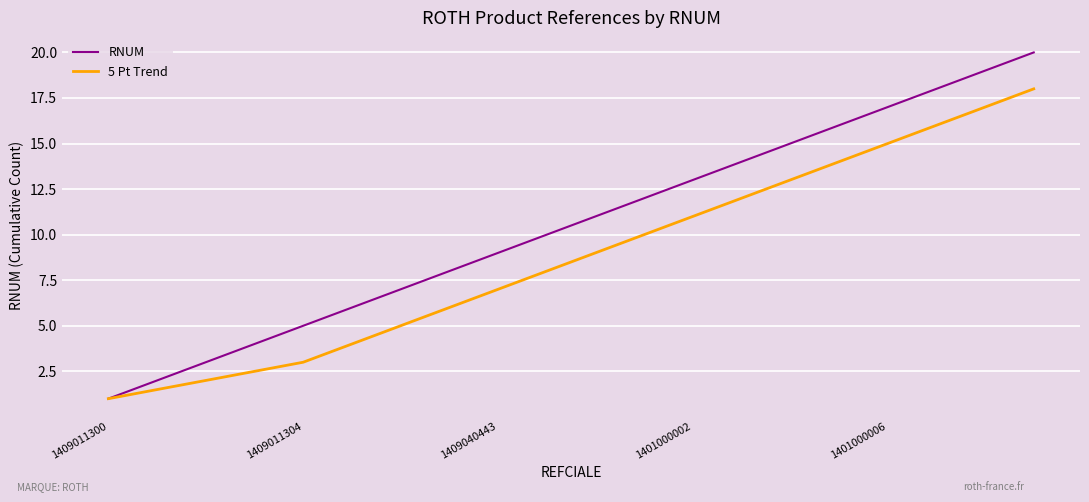

Rank the series by their average value, from lowest to highest.

5 Pt Trend, RNUM